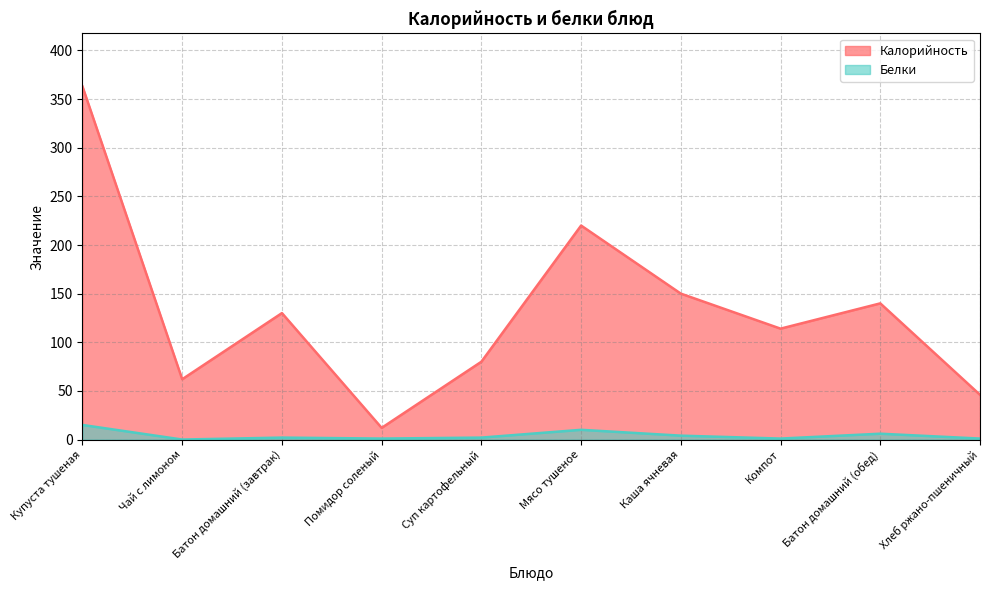

At which category does Белки reach its first local valley?

Чай с лимоном